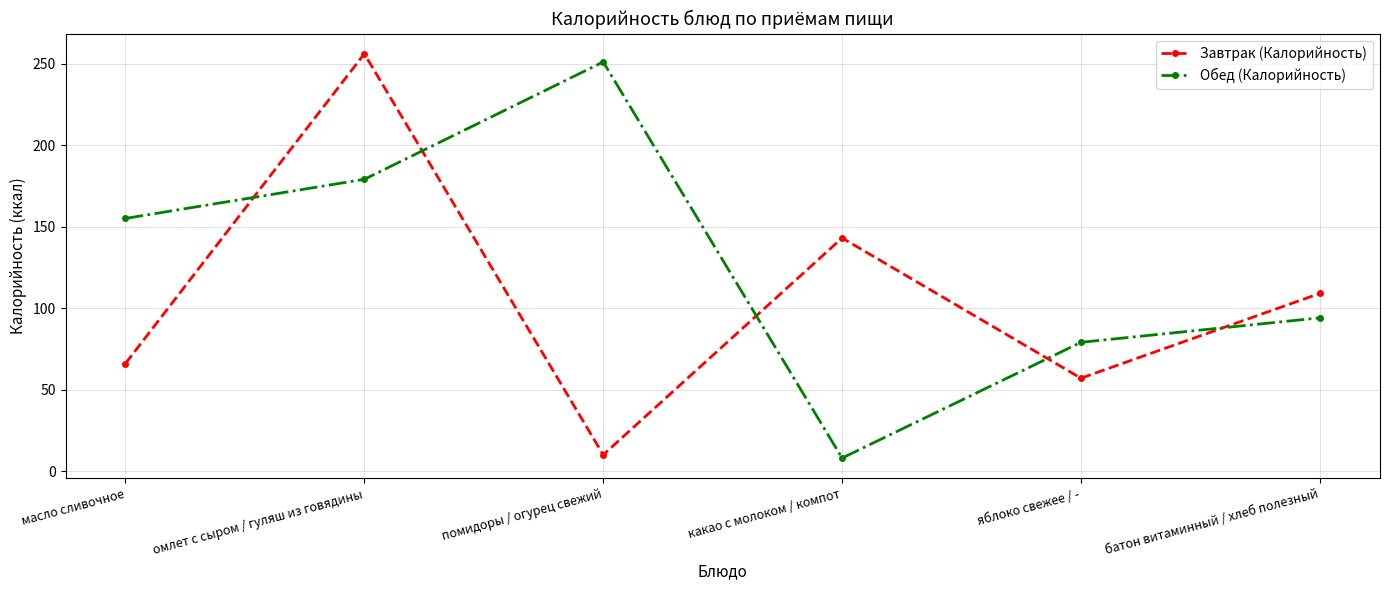

How many lines are shown in the chart?

2